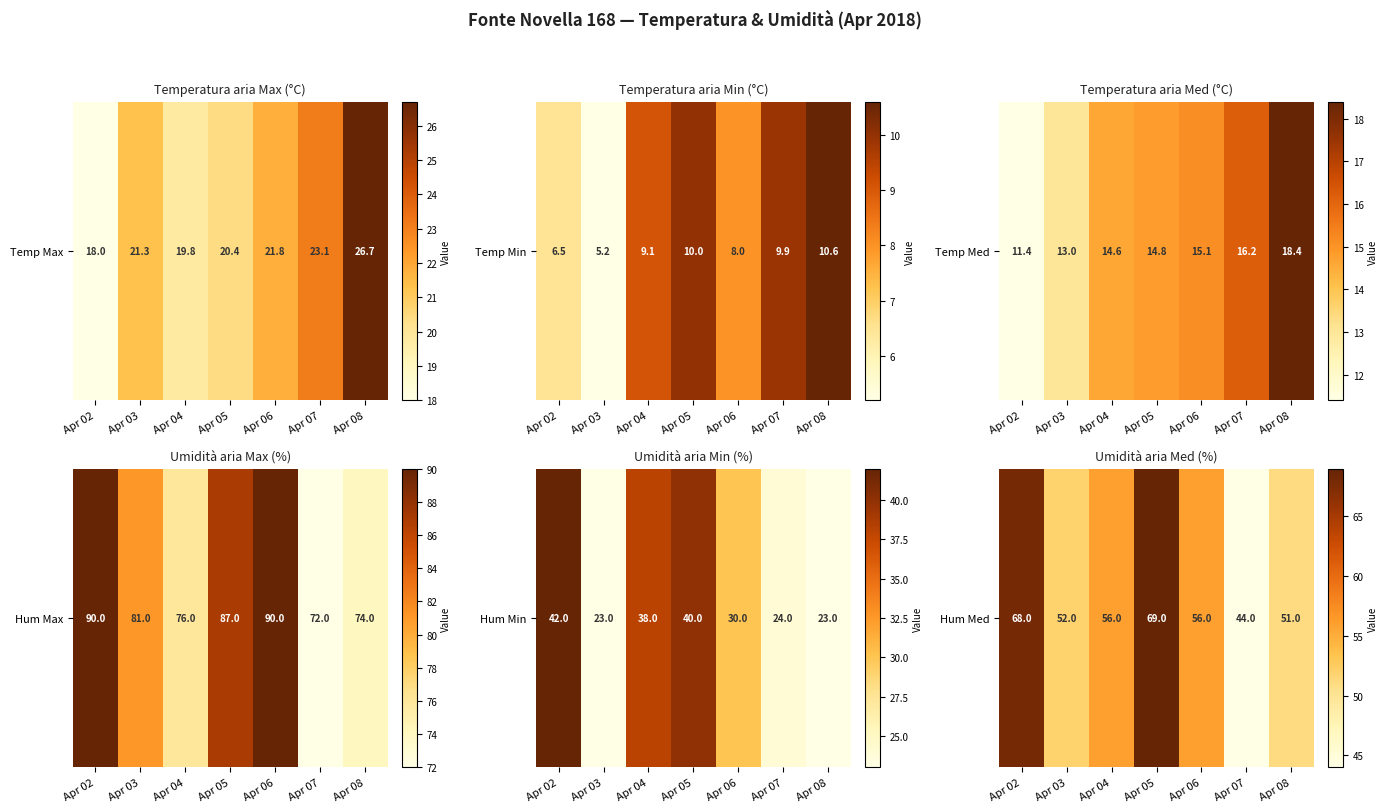

List the labels in order of value, largest first.

Apr 05, Apr 02, Apr 04, Apr 06, Apr 03, Apr 08, Apr 07